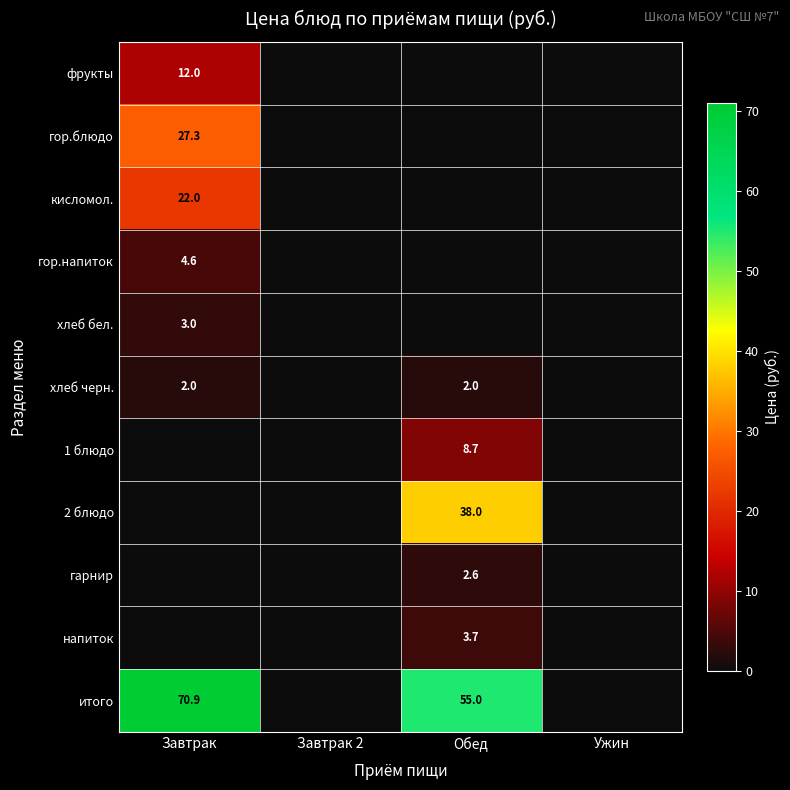

The гор.блюдо series shows 27.3 at Завтрак. True or false?

True